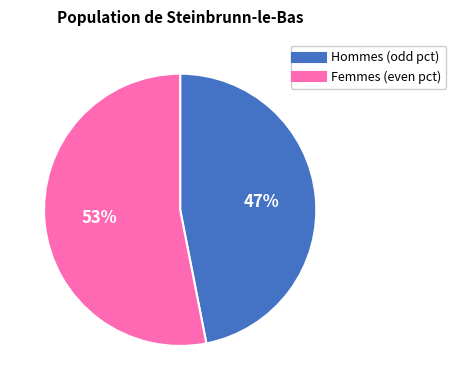

To the nearest percent, what is the difference between the largest and smallest slice percentages?

6%